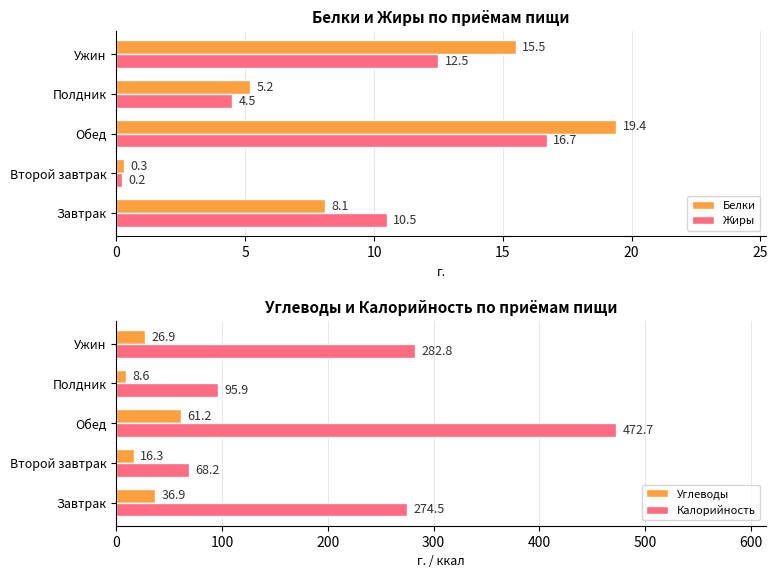

Reading right to left, extract all data points from this chart.

Белки: 15.5	5.2	19.4	0.3	8.1
Жиры: 12.5	4.5	16.7	0.2	10.5
Углеводы: 26.9	8.6	61.2	16.3	36.9
Калорийность: 282.8	95.9	472.7	68.2	274.5